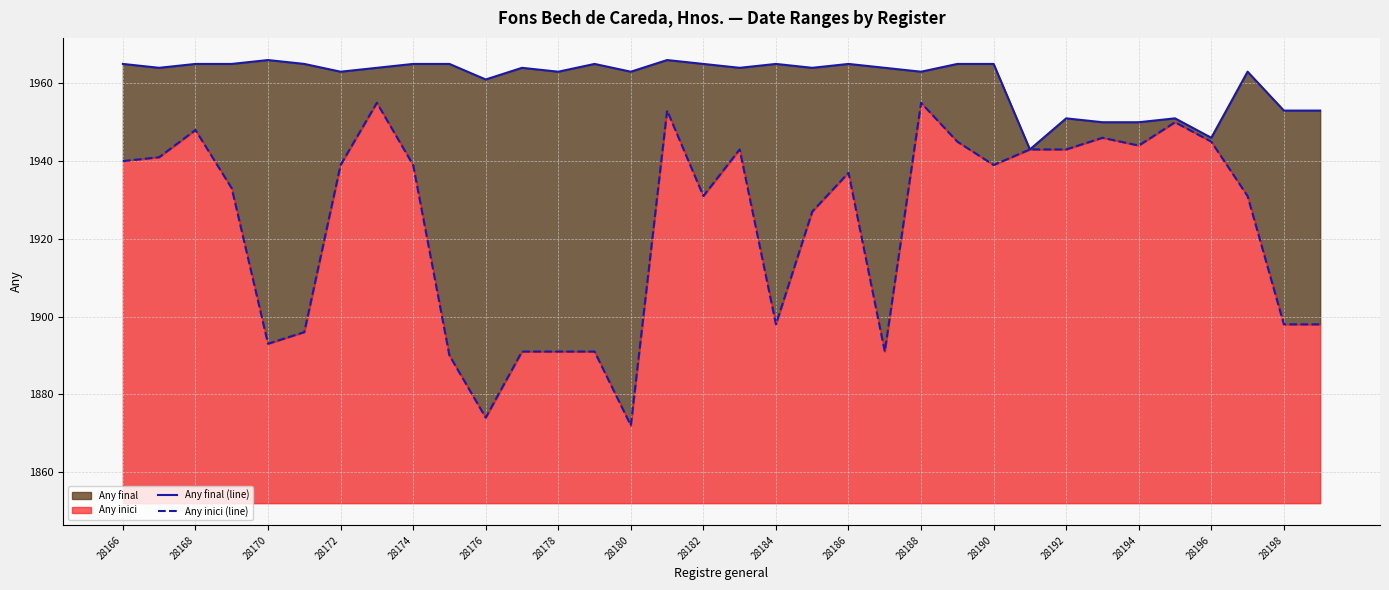

How many lines are shown in the chart?

2